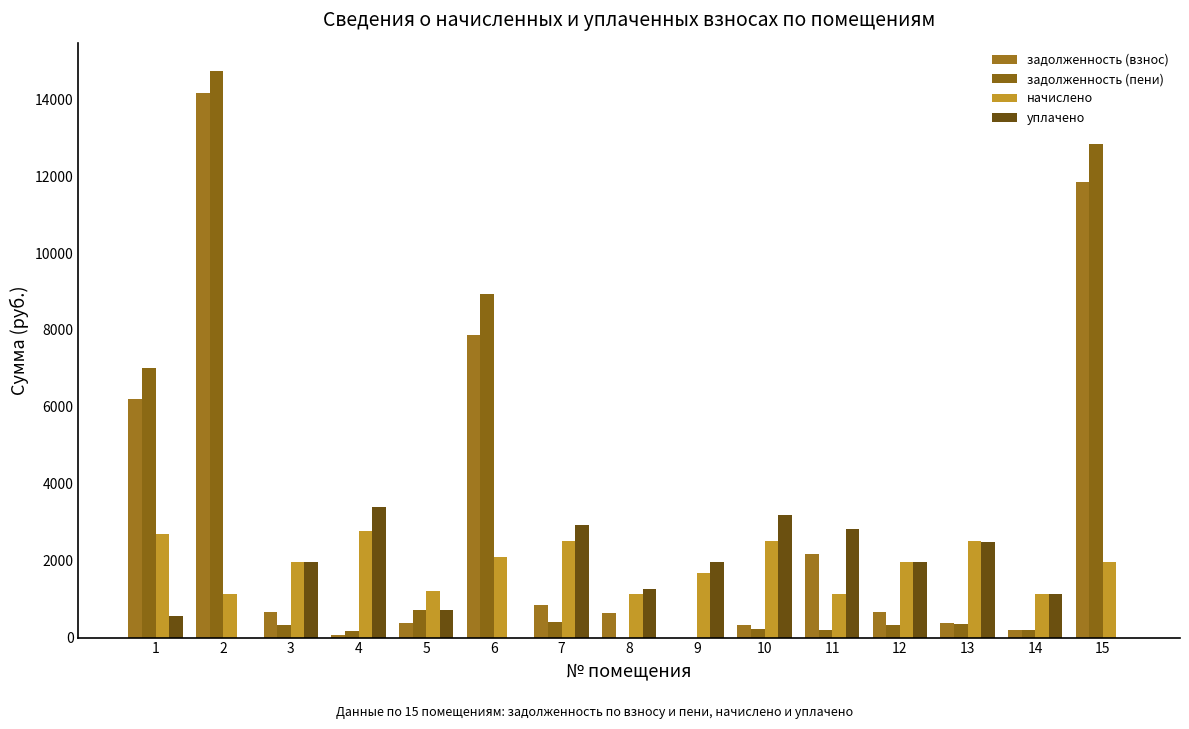

Does the chart contain stacked bars?

No